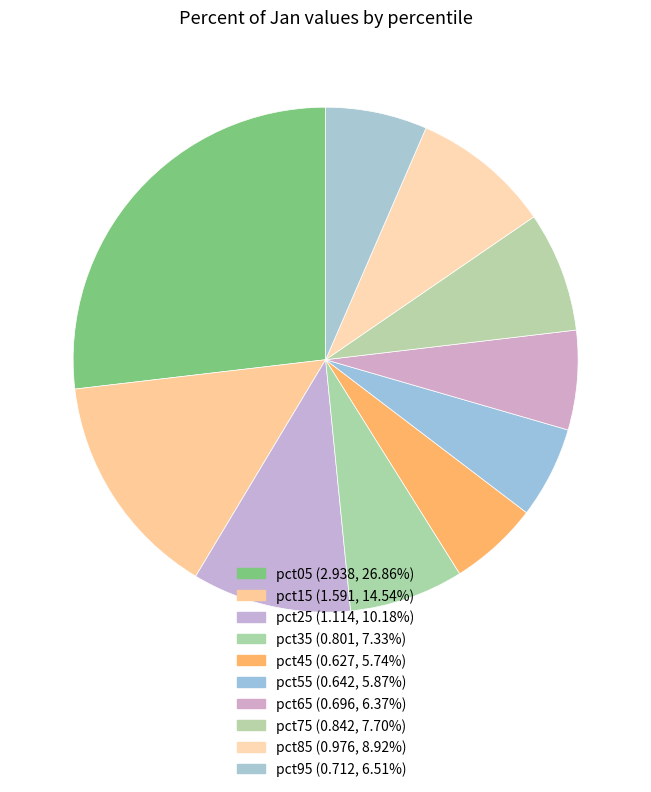

Is pct15 the majority of the pie?

No